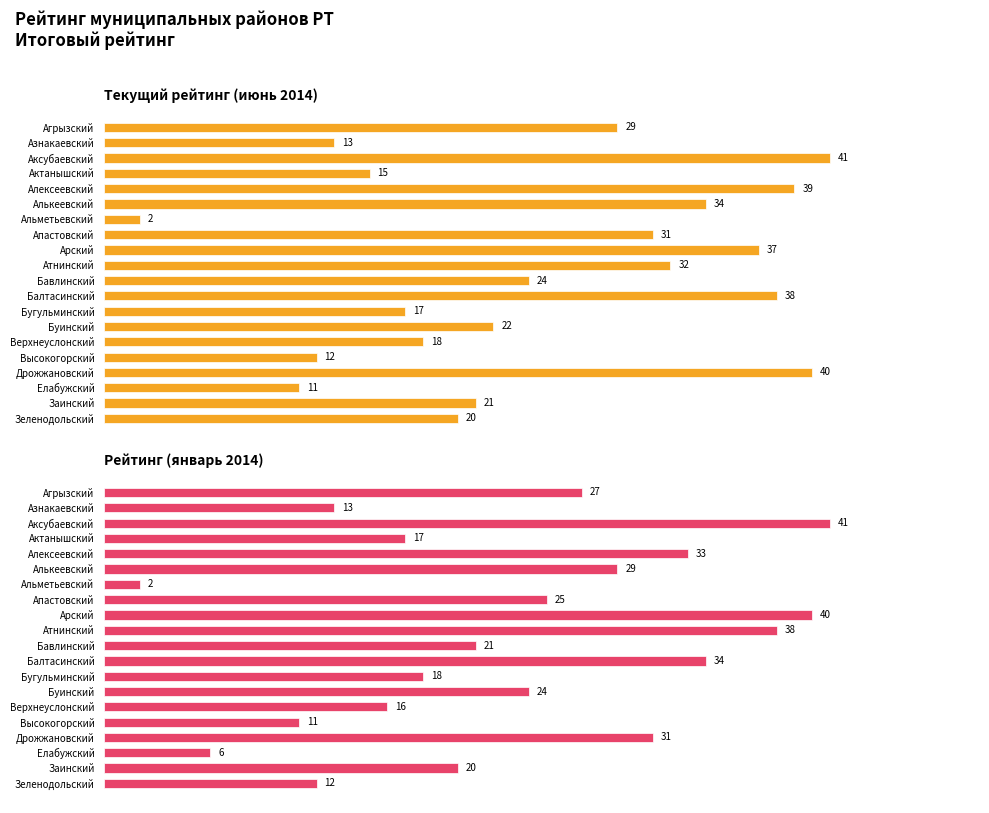

True or false: Текущий рейтинг (июнь 2014) has a value of 24.9 at Зеленодольский.

False